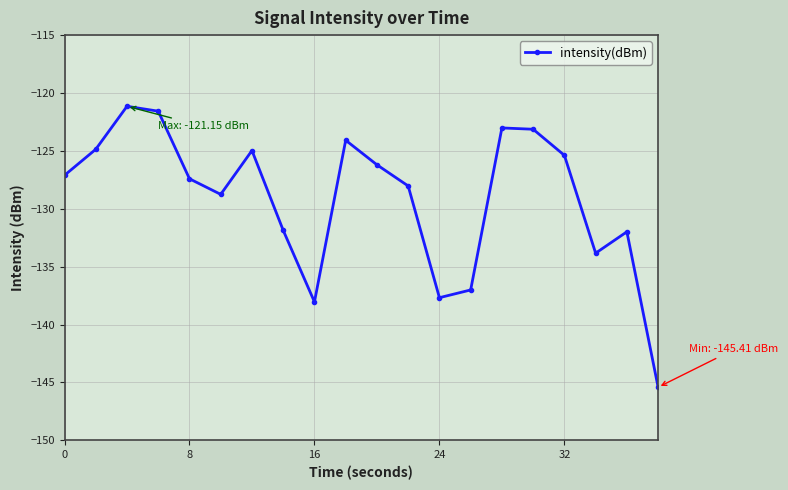

What is the maximum value shown in the chart?

-121.1